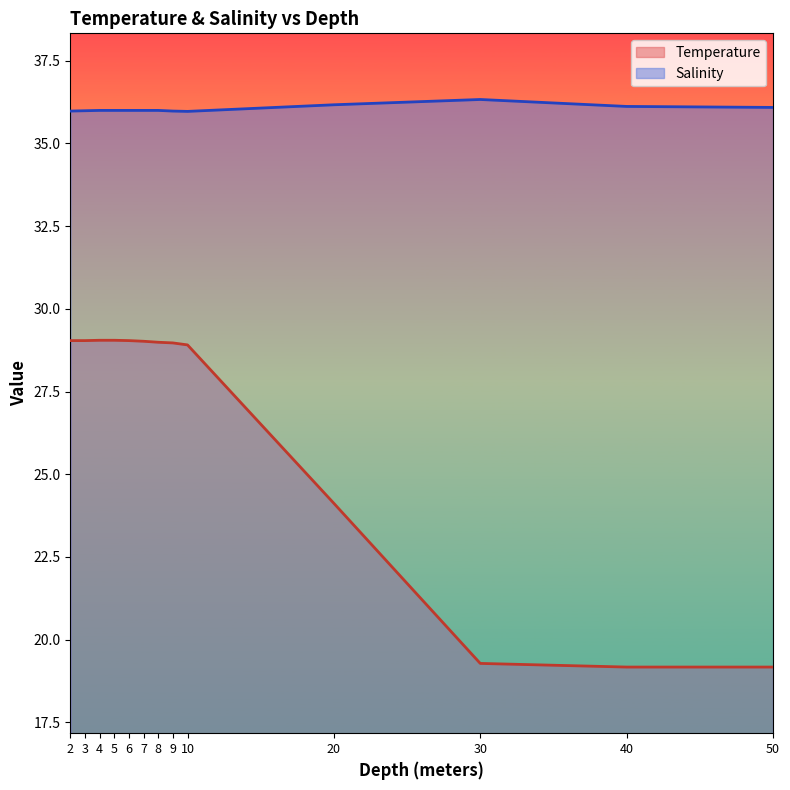

What is the total value across all series at 7?

65.0